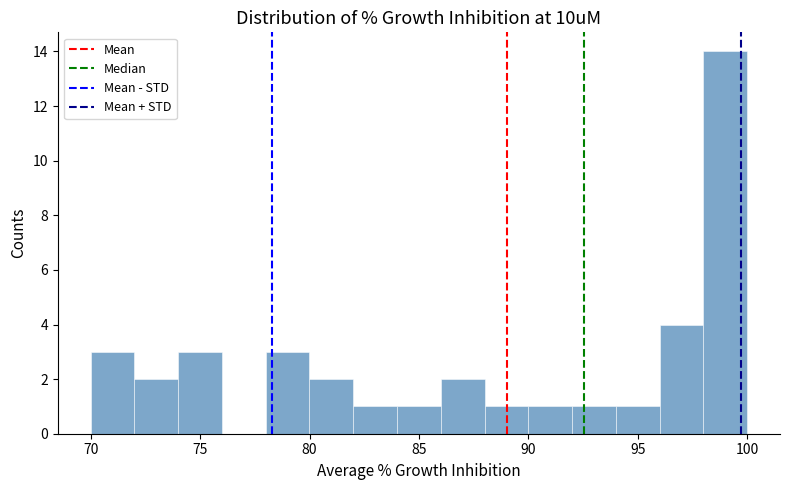

Reading left to right, list every bar in this chart as the range it spans on the x-axis followed by its height. Neither the bar edges nor the heights are printed on the chart, so give them approximately, as read against the axes.

70 to 72: 3
72 to 74: 2
74 to 76: 3
76 to 78: 0
78 to 80: 3
80 to 82: 2
82 to 84: 1
84 to 86: 1
86 to 88: 2
88 to 90: 1
90 to 92: 1
92 to 94: 1
94 to 96: 1
96 to 98: 4
98 to 100: 14